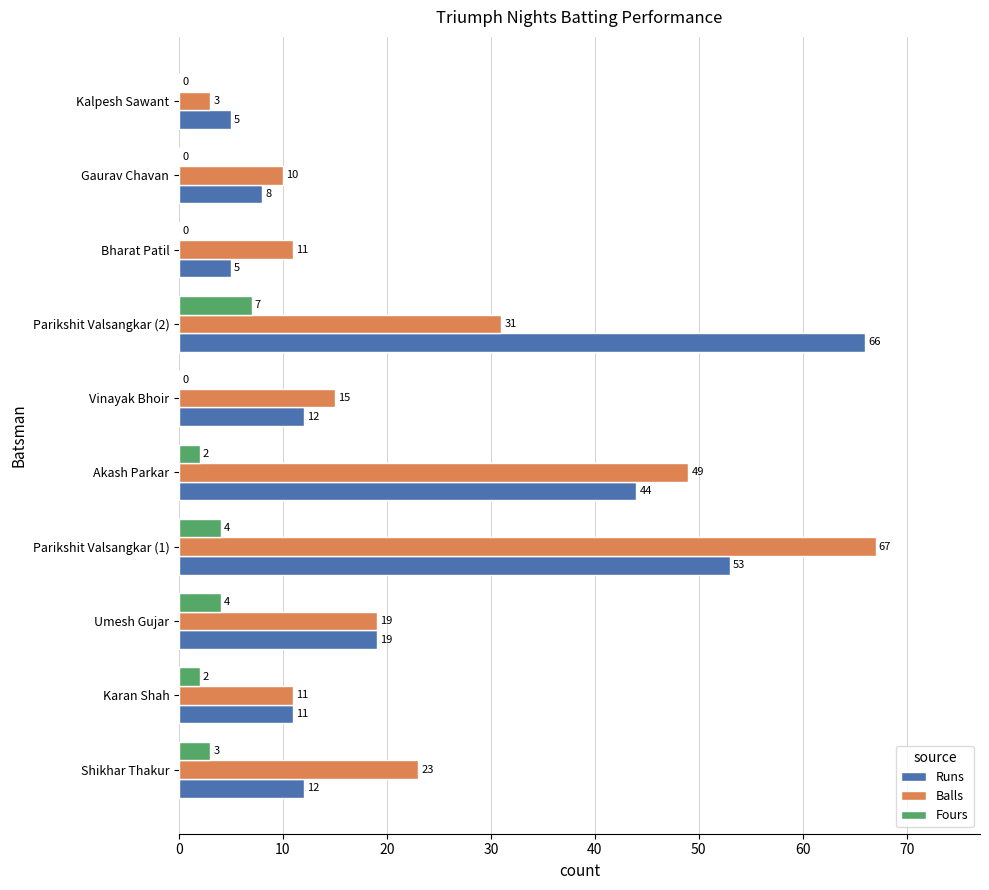

Which series has the largest total across all categories?

Balls